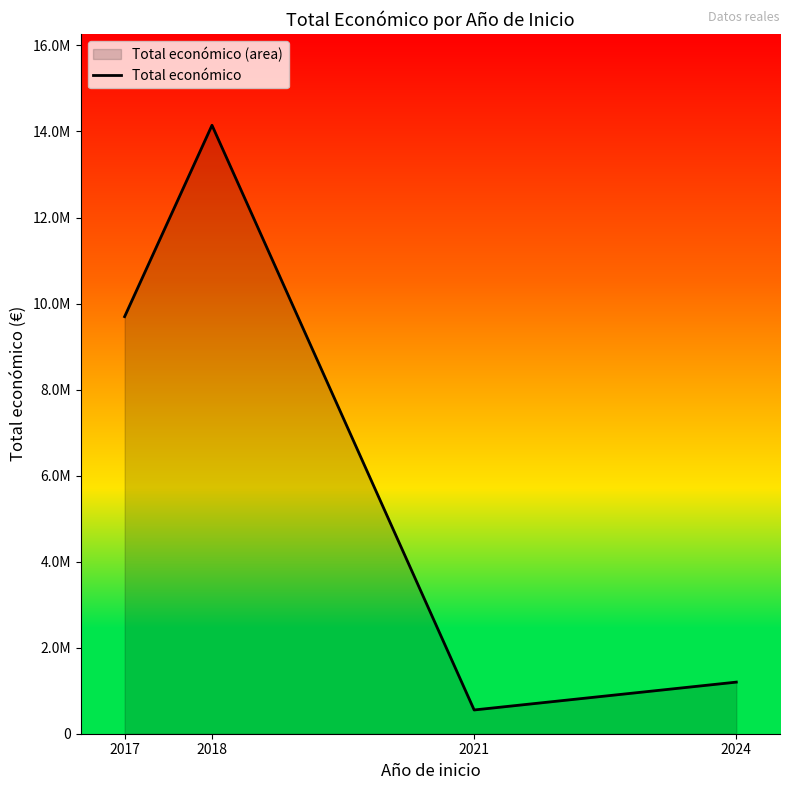

Reading right to left, what are all the values shown in this chart?

1199627	552147	14144363	9695285